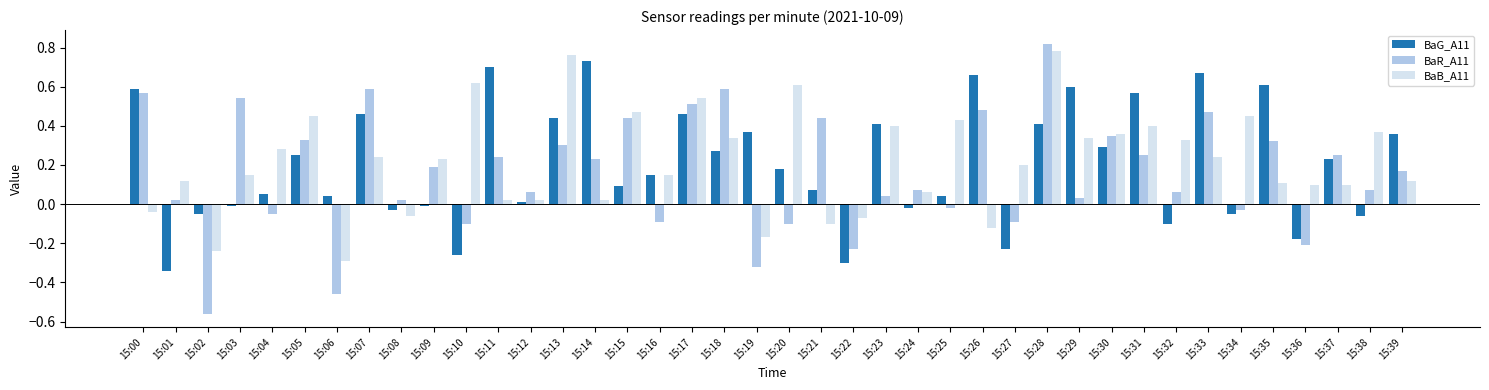

How many values in BaG_A11 are above zero?

27